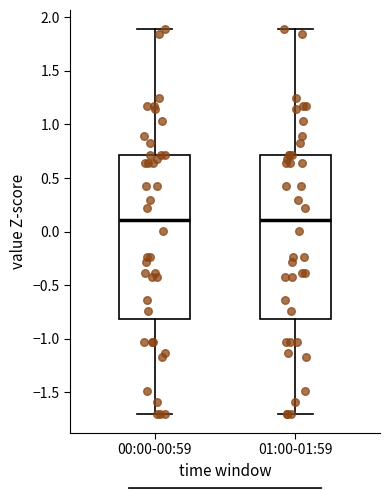

Reading left to right, read every box against the y-axis: the position of its median line, the range the box covers, and the ends of its whiskers. The values are not printed on the chart, so give them approximately, as read against the axis.

00:00-00:59: median 0.1, box -0.8 to 0.7, whiskers -1.7 to 1.9
01:00-01:59: median 0.1, box -0.8 to 0.7, whiskers -1.7 to 1.9